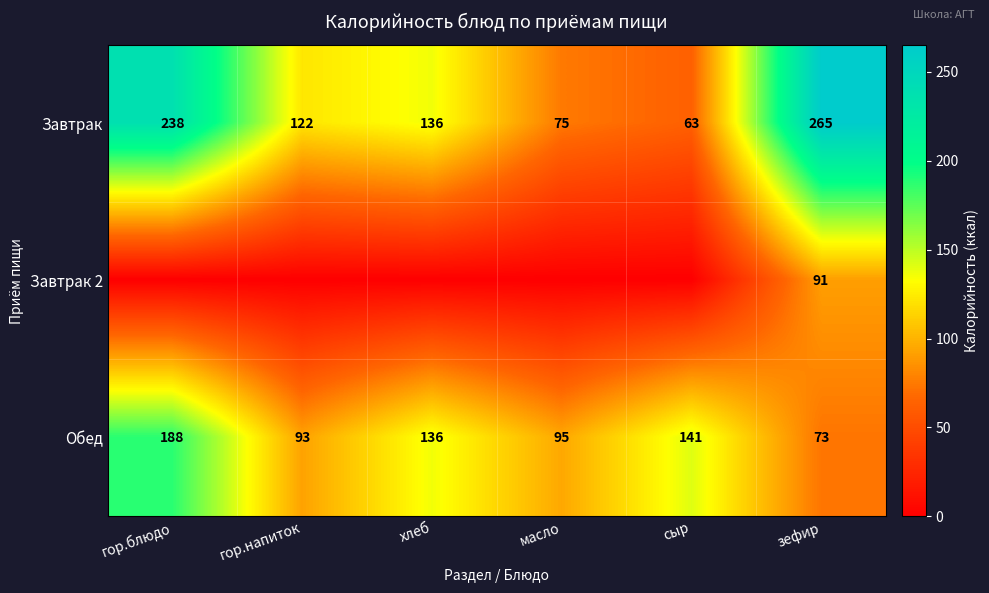

Is it true that Обед equals 141 at сыр?

True